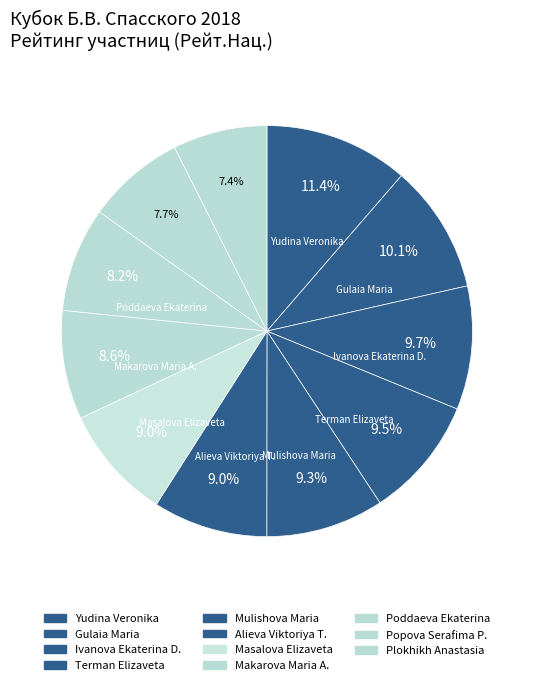

What portion of the pie excludes Masalova Elizaveta?

91.0%